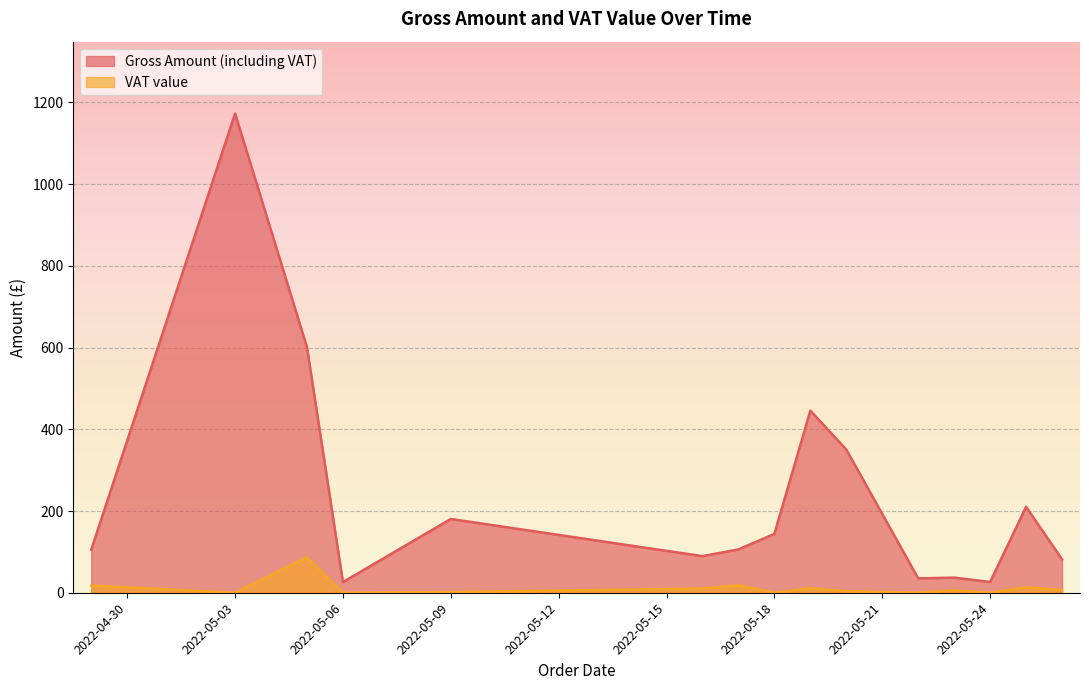

How many distinct data groups are displayed?

2